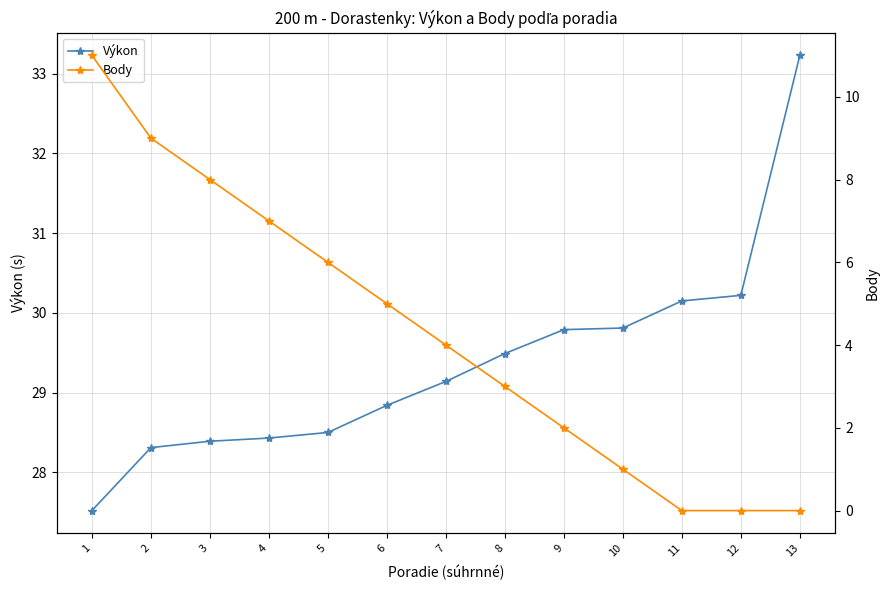

The value of Body at 12 is 0.0. True or false?

True